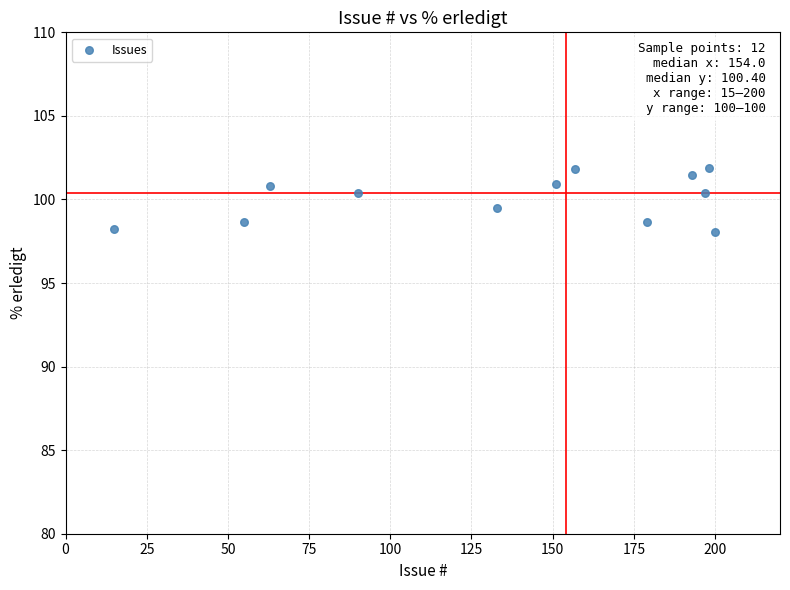

What is the range of X values (max minus min)?

185.0